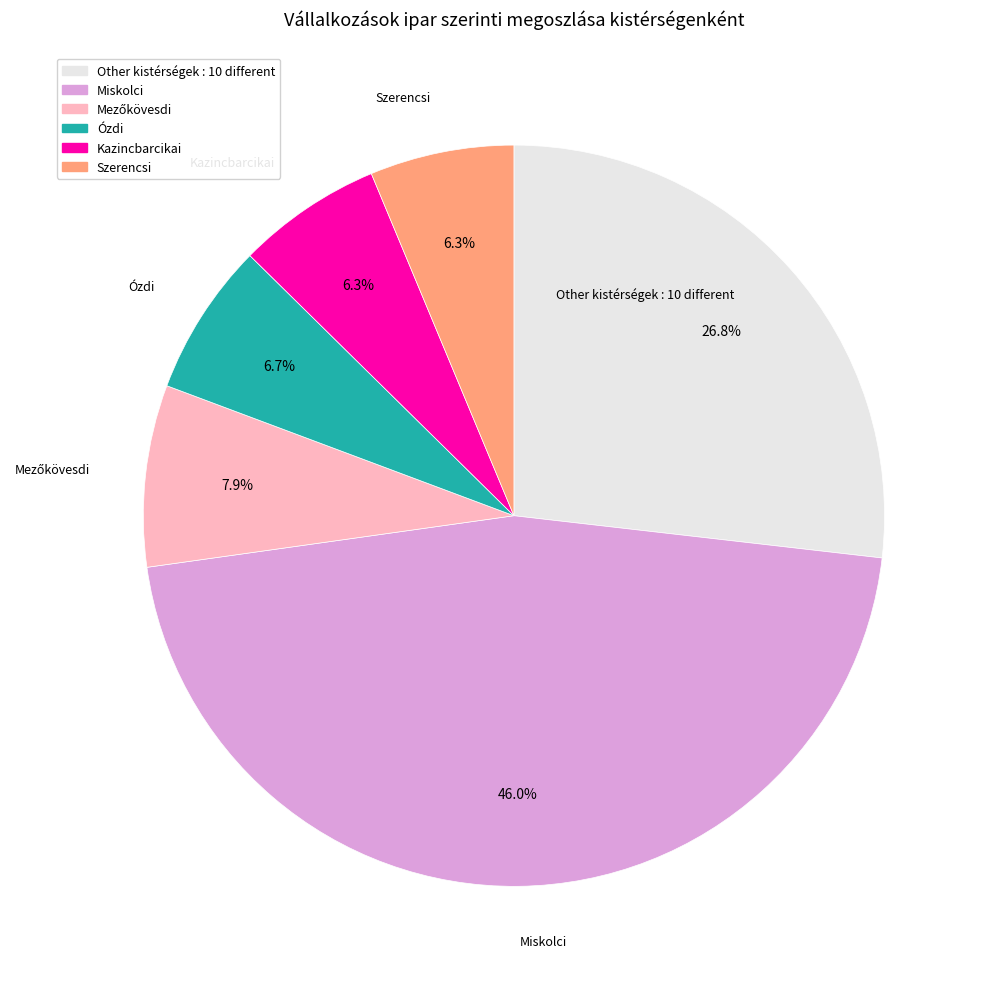

Does any single category account for the majority?

No